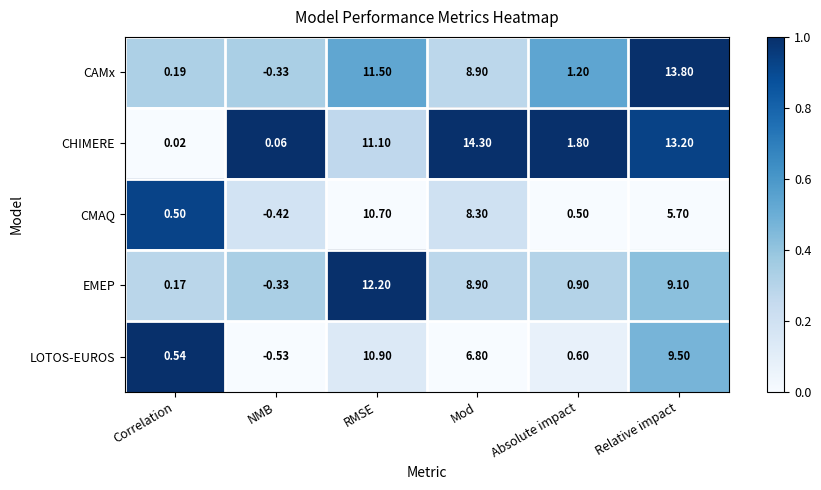

What is the spread (max minus min) of values at NMB?

0.6